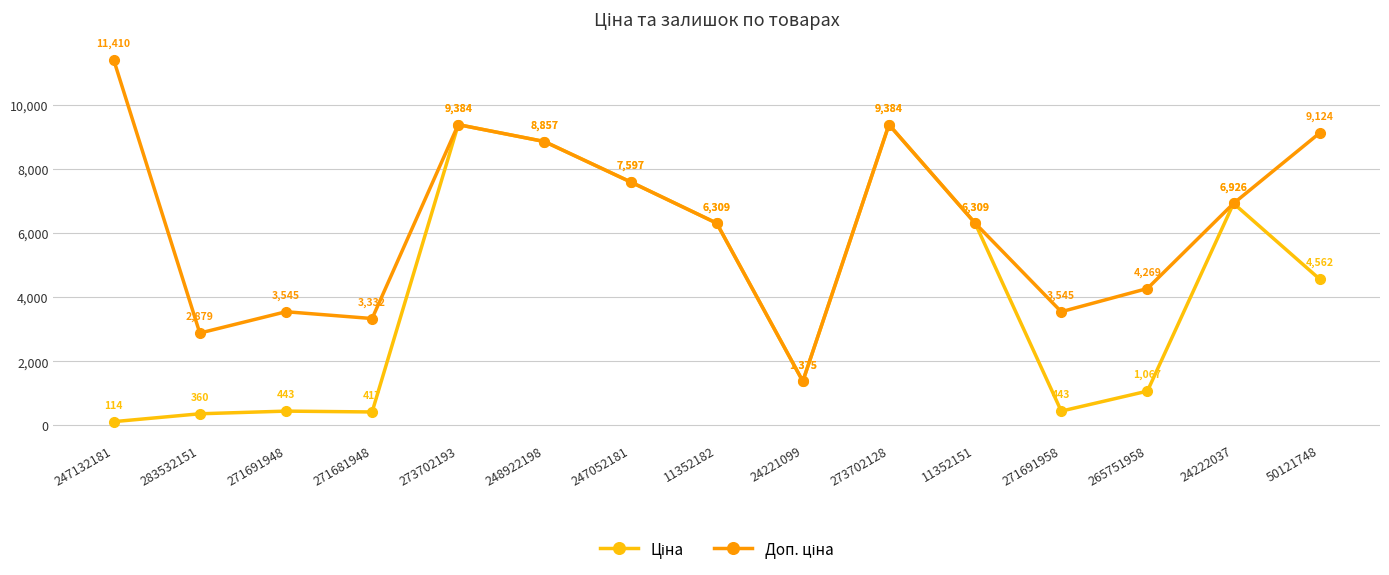

What position from the right is 271691958?

4